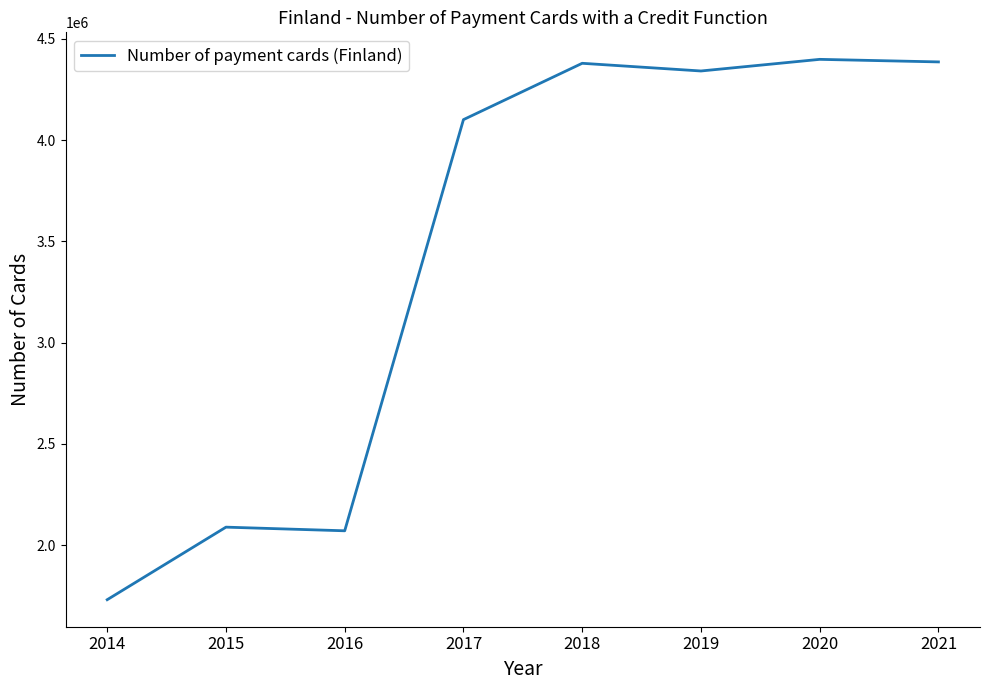

Read the value at 2020.

4398431